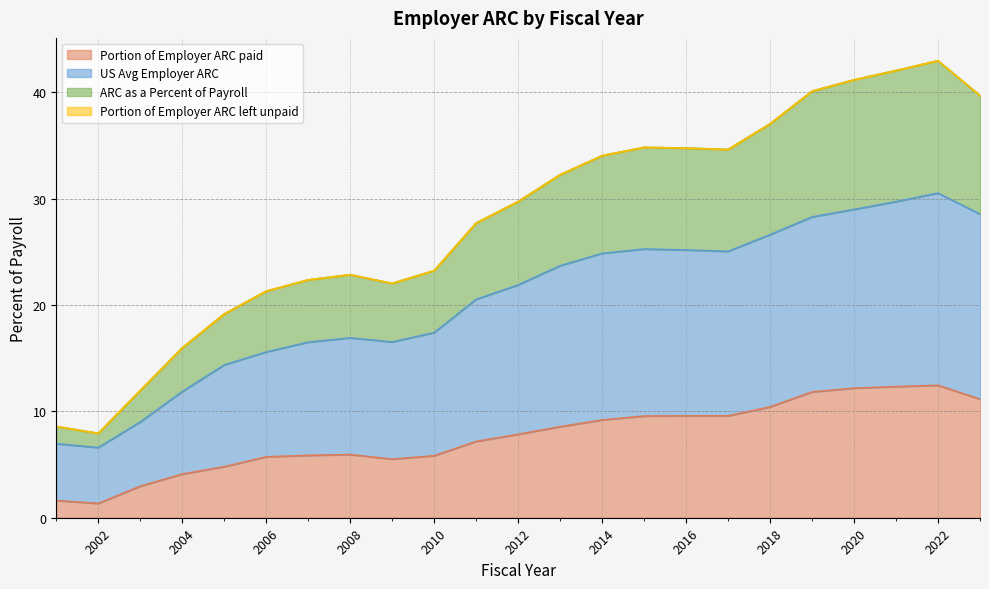

What is the maximum value for Portion of Employer ARC paid?

12.4